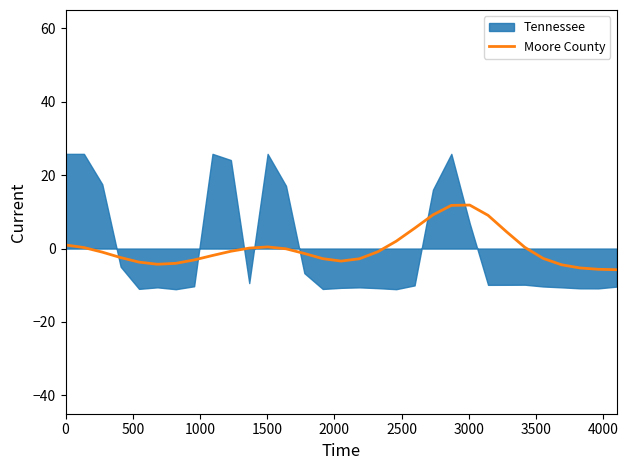

What is the maximum value for Moore County?

11.9